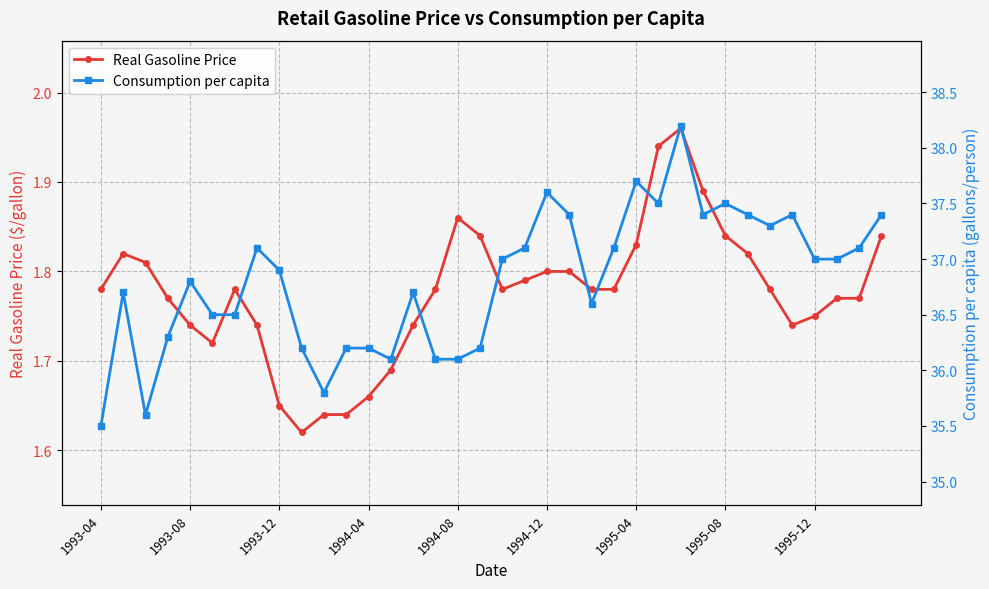

Reading left to right, transcribe all the data shown in this chart.

Real Gasoline Price: 1.8	1.8	1.8	1.8	1.7	1.7	1.8	1.7	1.6	1.6	1.6	1.6	1.7	1.7	1.7	1.8	1.9	1.8	1.8	1.8	1.8	1.8	1.8	1.8	1.8	1.9	2.0	1.9	1.8	1.8	1.8	1.7	1.8	1.8	1.8	1.8
Consumption per capita: 35.5	36.7	35.6	36.3	36.8	36.5	36.5	37.1	36.9	36.2	35.8	36.2	36.2	36.1	36.7	36.1	36.1	36.2	37.0	37.1	37.6	37.4	36.6	37.1	37.7	37.5	38.2	37.4	37.5	37.4	37.3	37.4	37.0	37.0	37.1	37.4